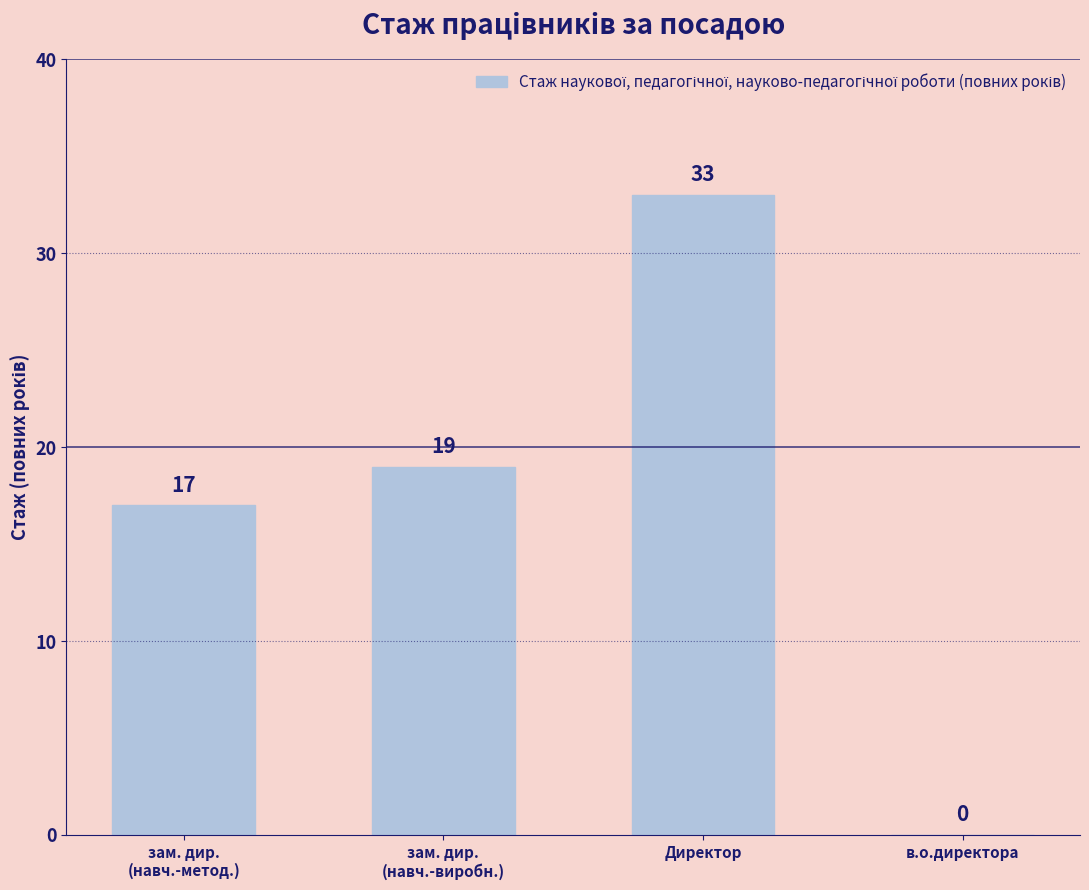

What is the greatest value displayed?

33